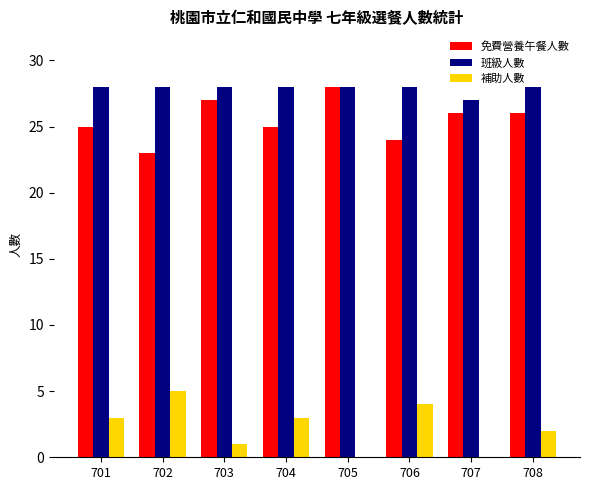

What is the sum of all 免費營養午餐人數 values?

204